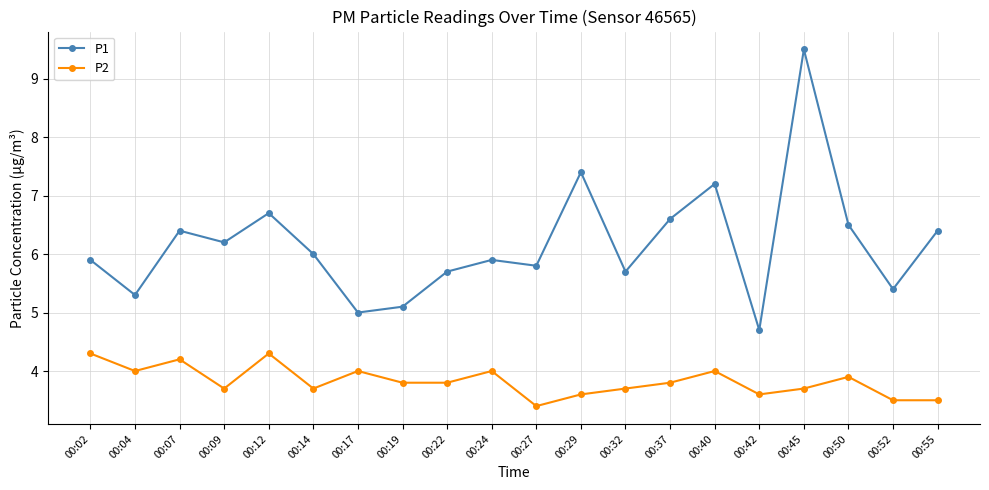

At which label does P1 reach its peak?

00:45